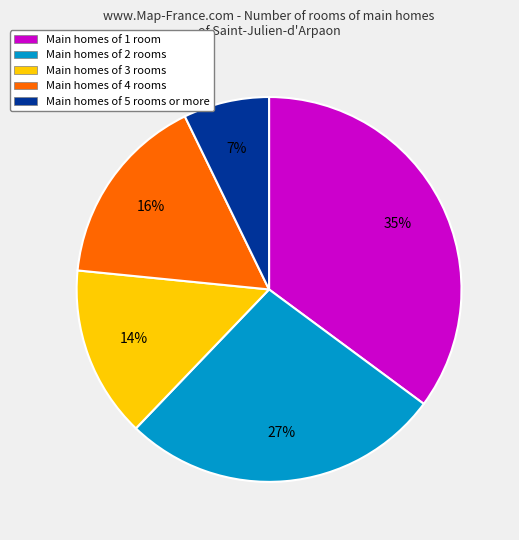

The Main homes of 3 rooms slice represents 14% of the pie. True or false?

True